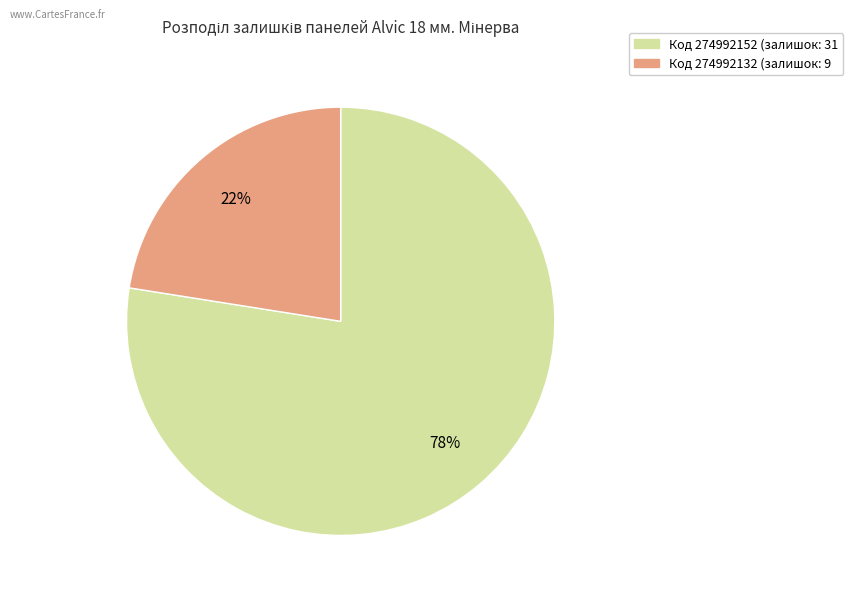

To the nearest percent, what is the average slice percentage?

50%